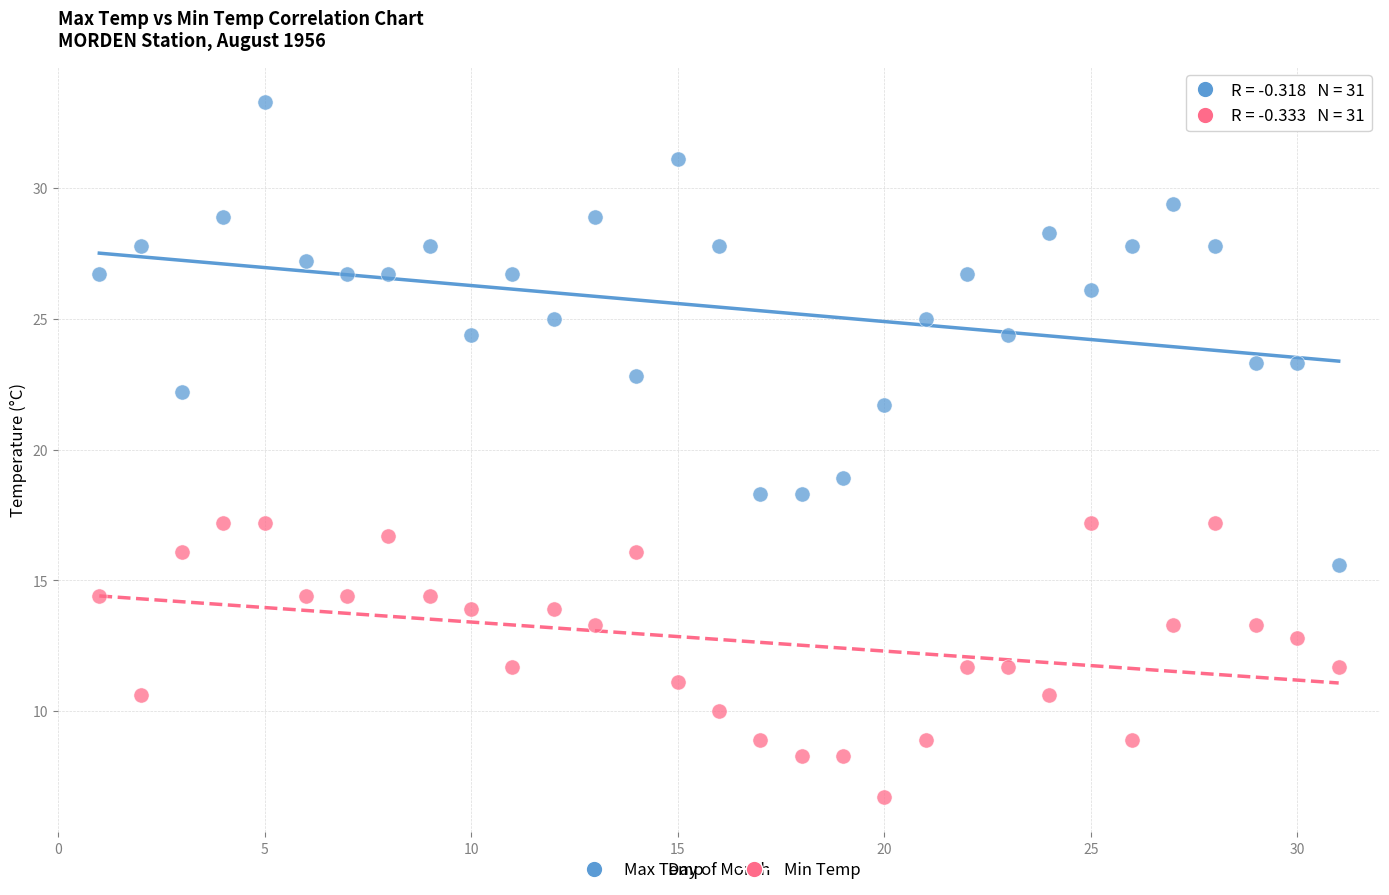

Which series contains the highest Y value?

Max Temp